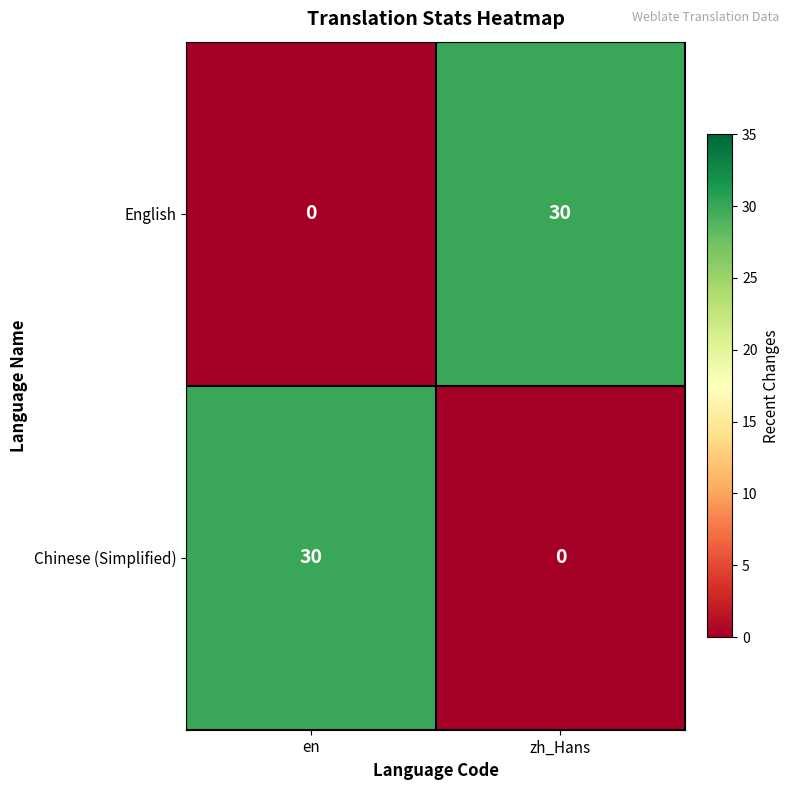

At en, list the series in order from smallest to largest.

English, Chinese (Simplified)